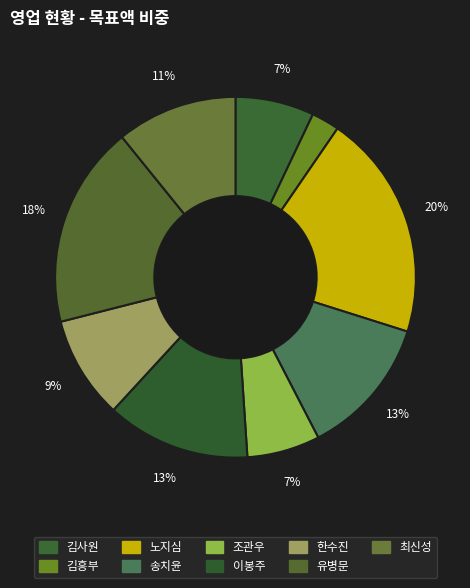

True or false: 조관우 accounts for 7% of the total.

True